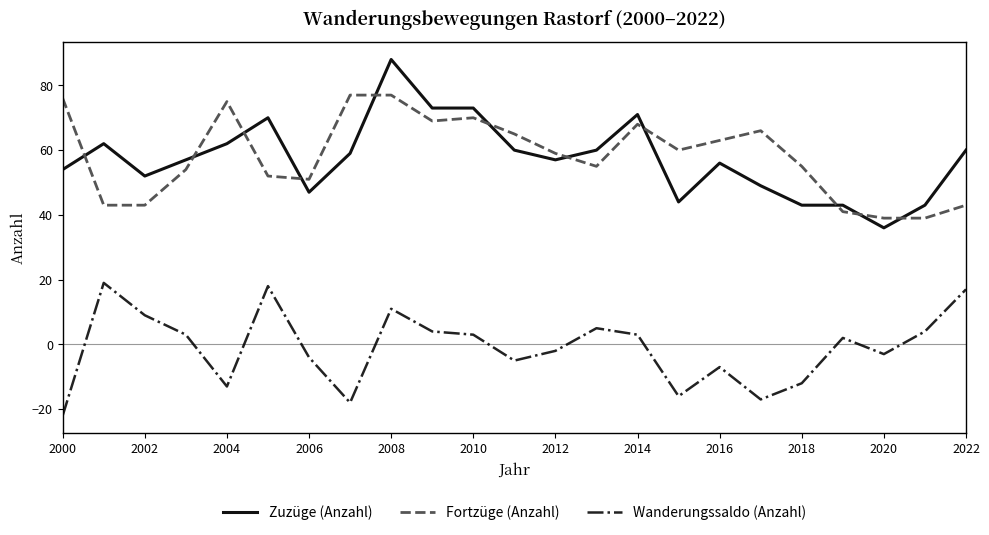

What is the difference between the maximum and minimum values in the Zuzüge (Anzahl) series?

52